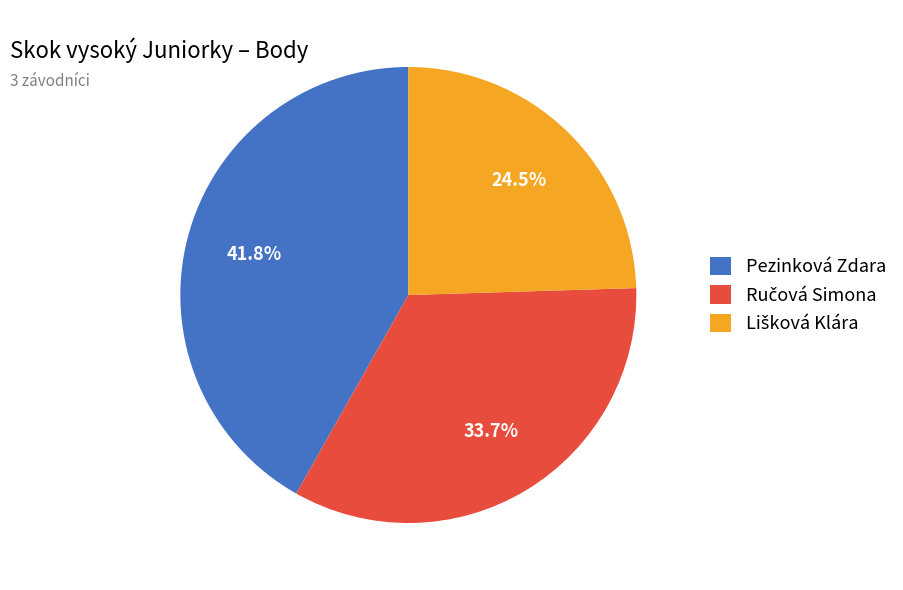

How many slices are in this pie chart?

3